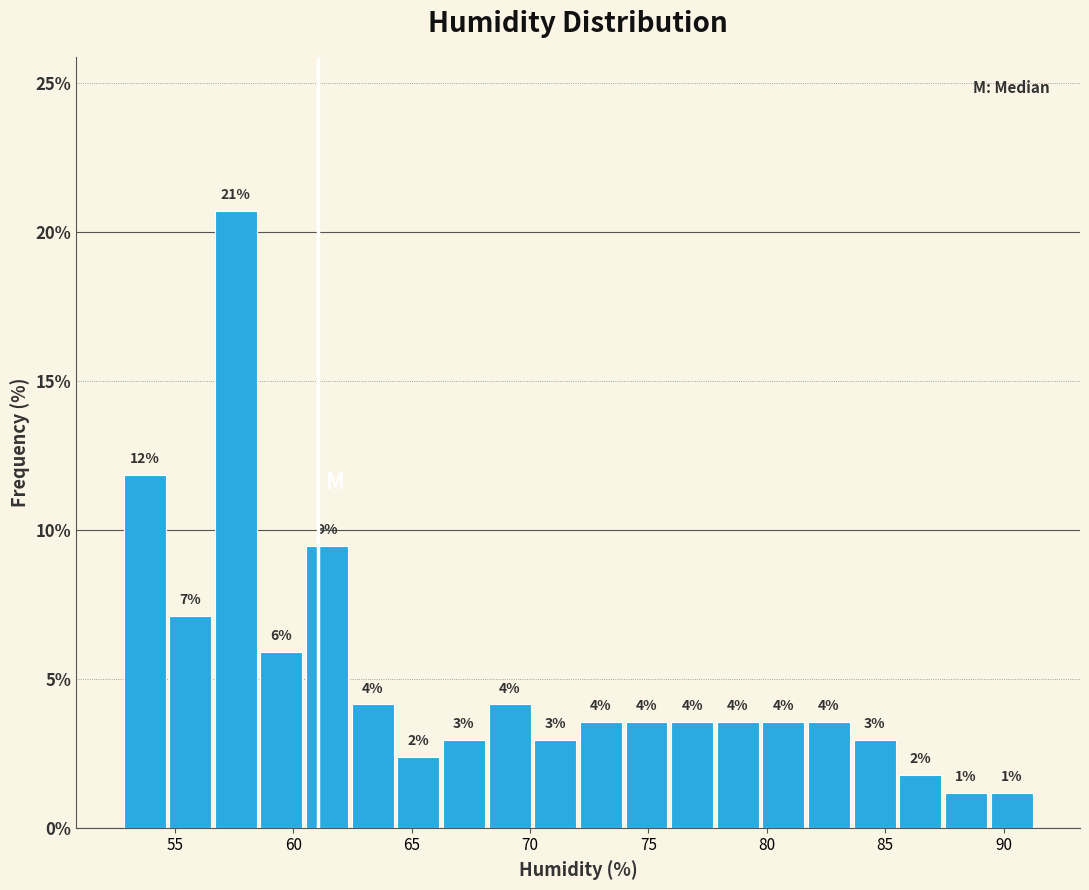

Around what value on the x-axis is the tallest bar? Give the approximate position of its centre, as read against the axis.

57.5